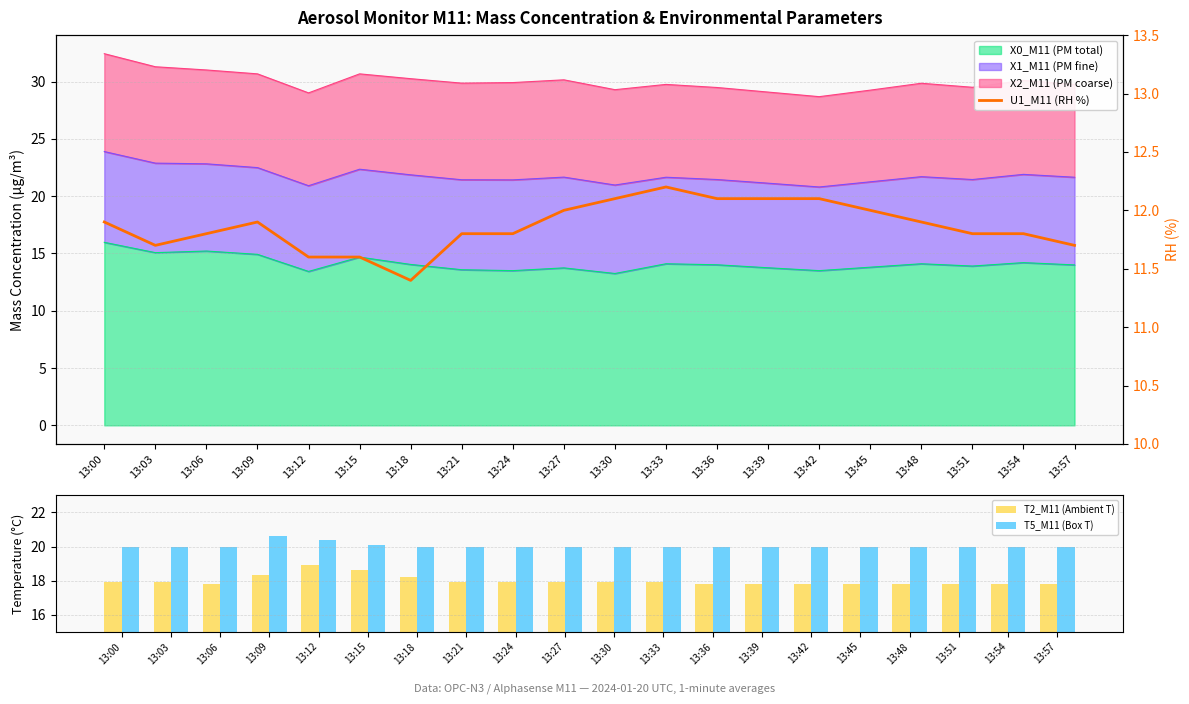

Where is T2_M11 (Ambient T) nearest to the value 18?

13:00